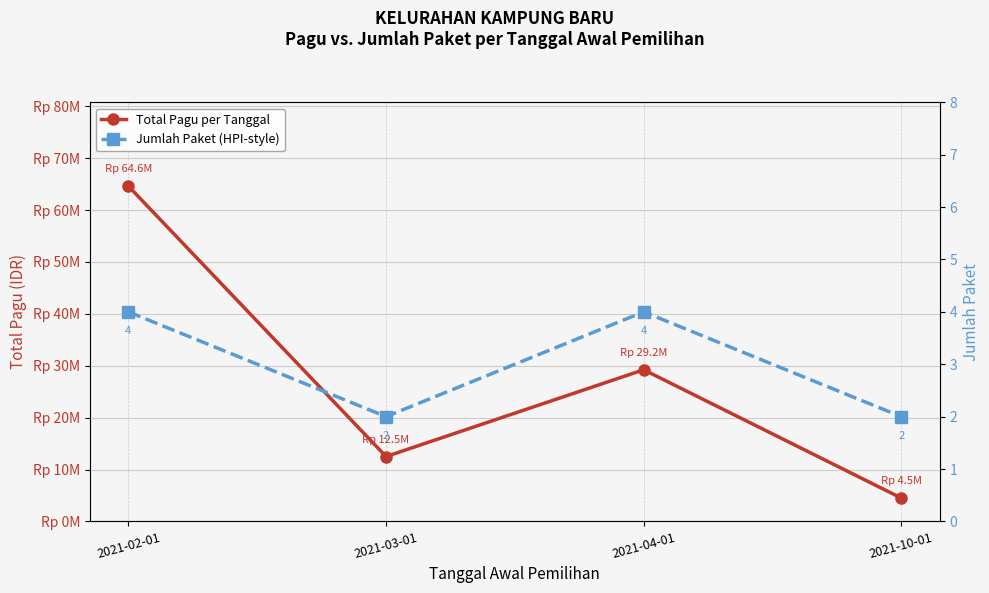

What is the label of the 4th point from the right?

2021-02-01